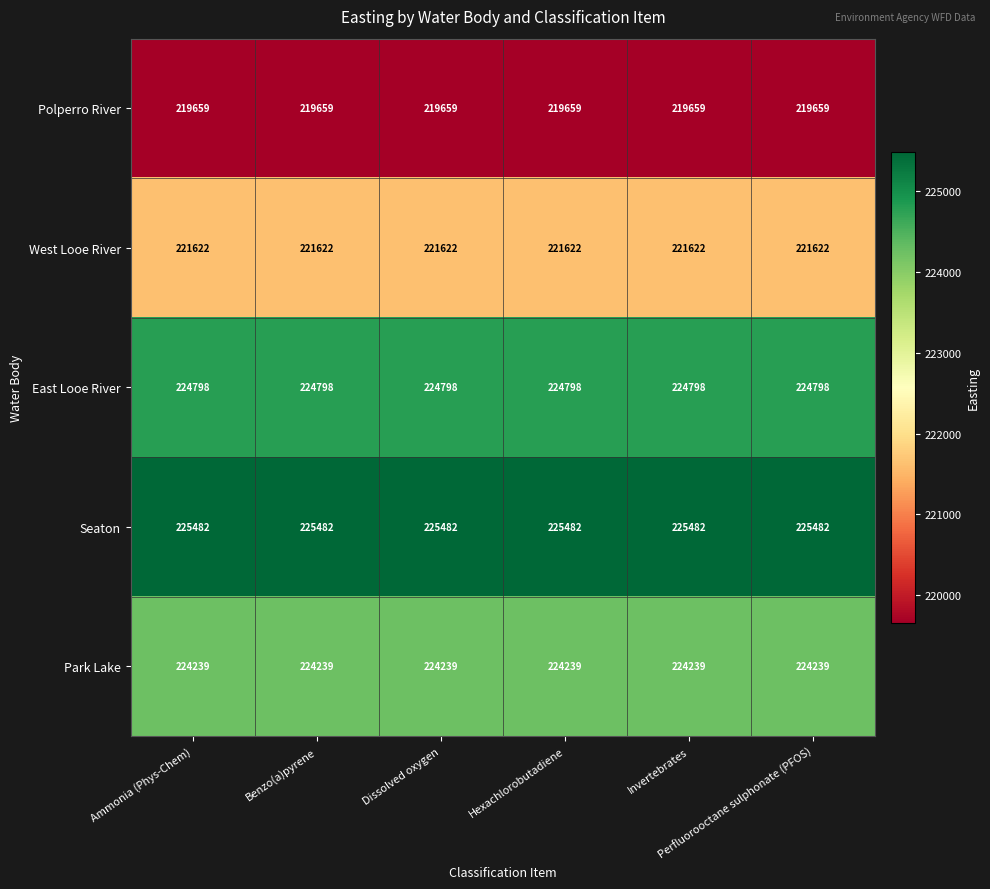

Which series has the largest total across all categories?

Seaton